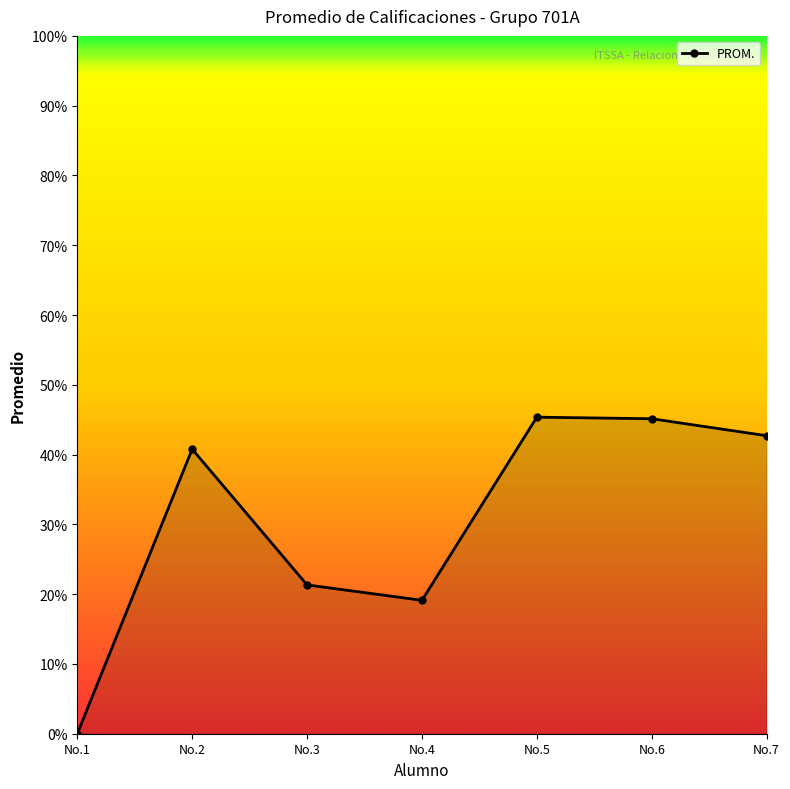

How many categories are shown in the chart?

7